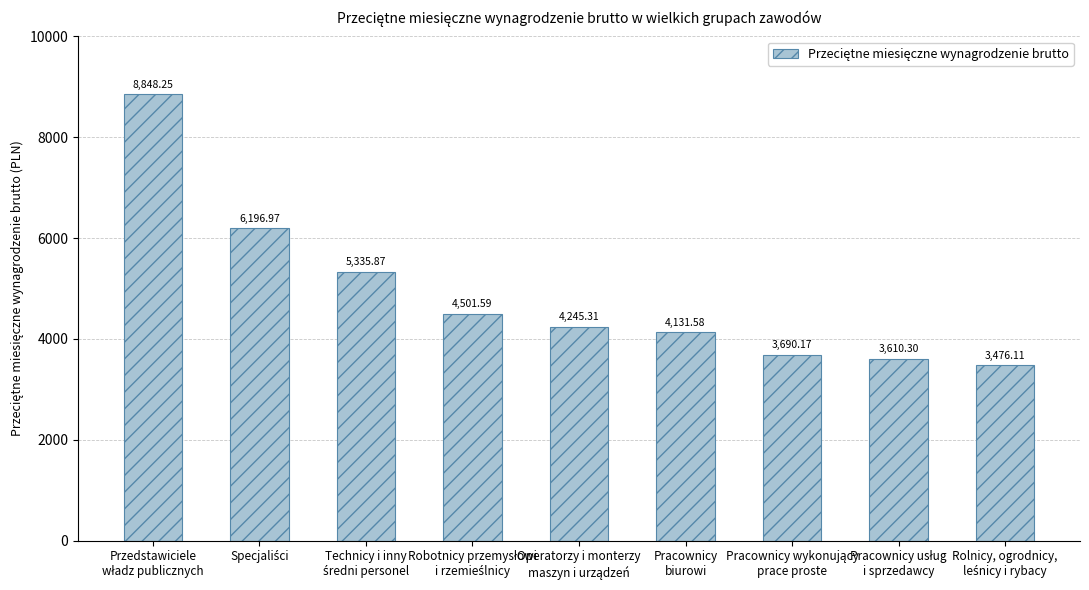

What is the average value?

4892.9